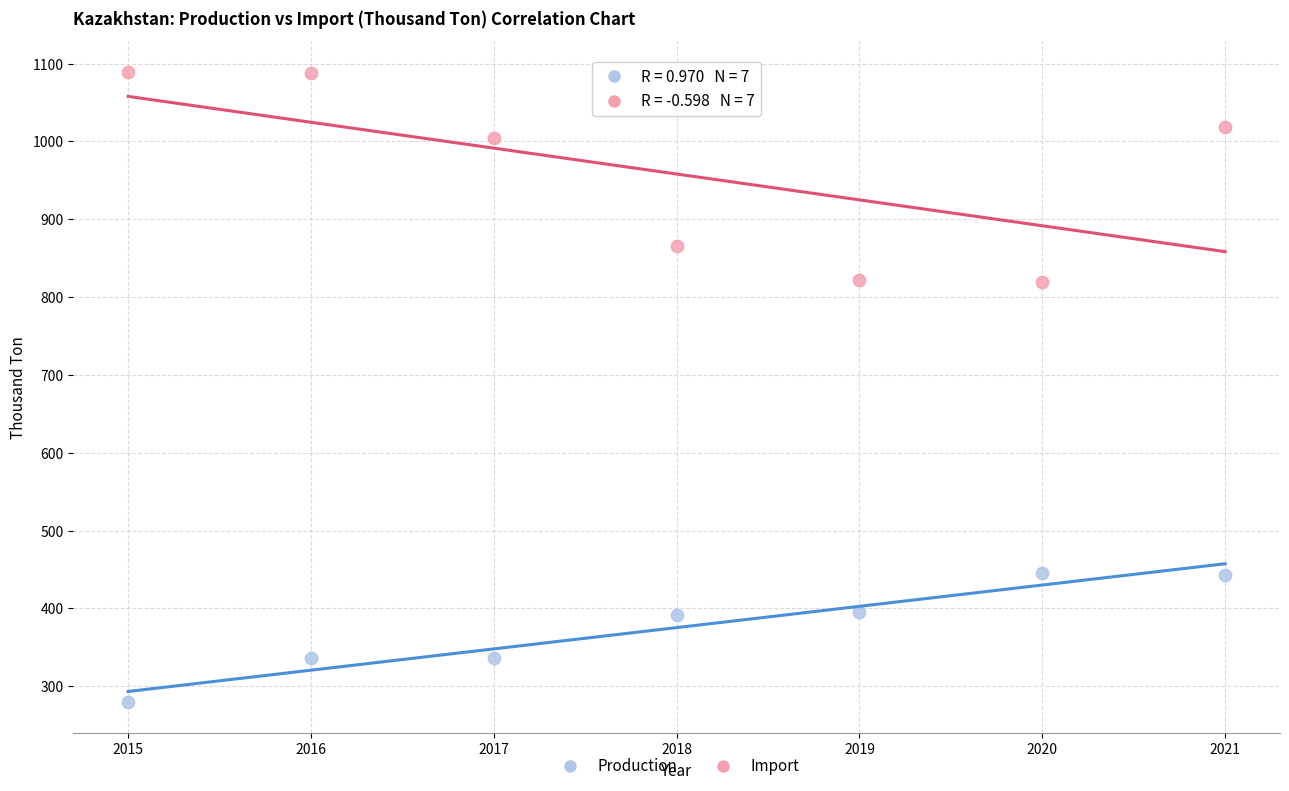

Across all data points, what is the range of X values (max minus min)?

6